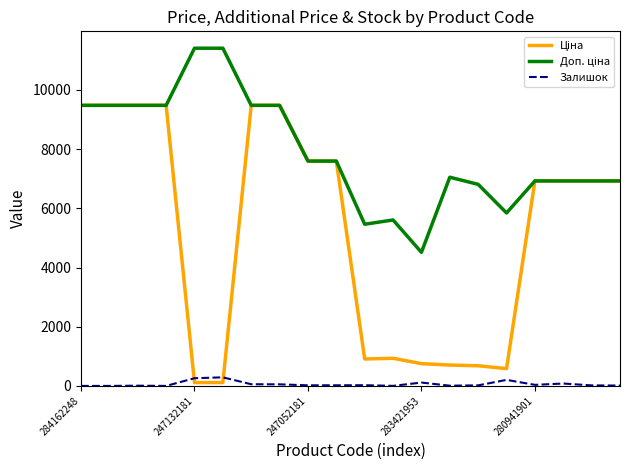

How many lines are shown in the chart?

3